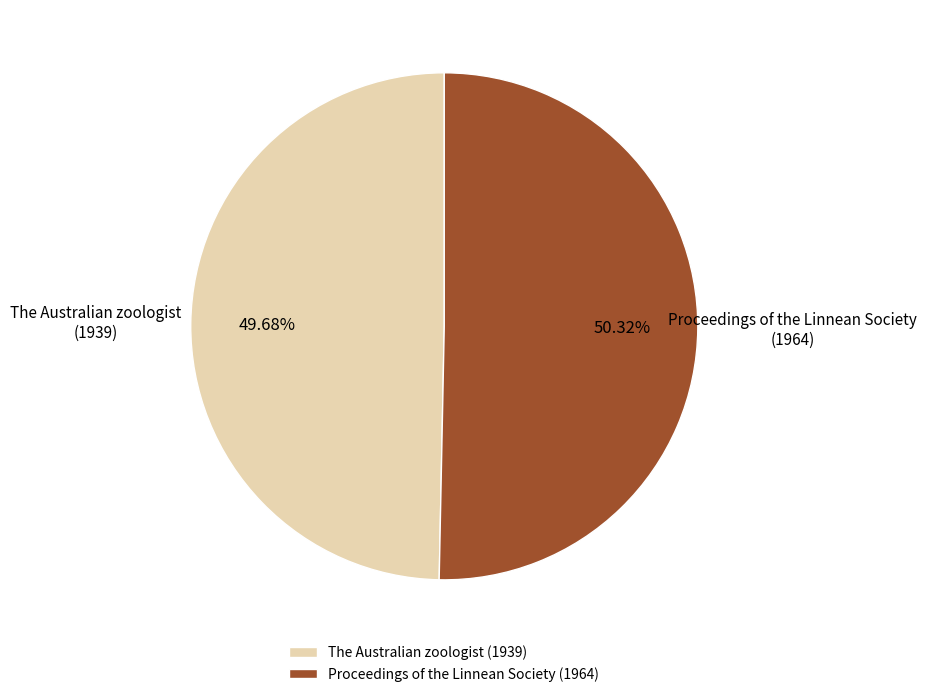

Approximately how many times larger is the value at Proceedings of the Linnean Society (1964) compared to The Australian zoologist (1939)?

1.0